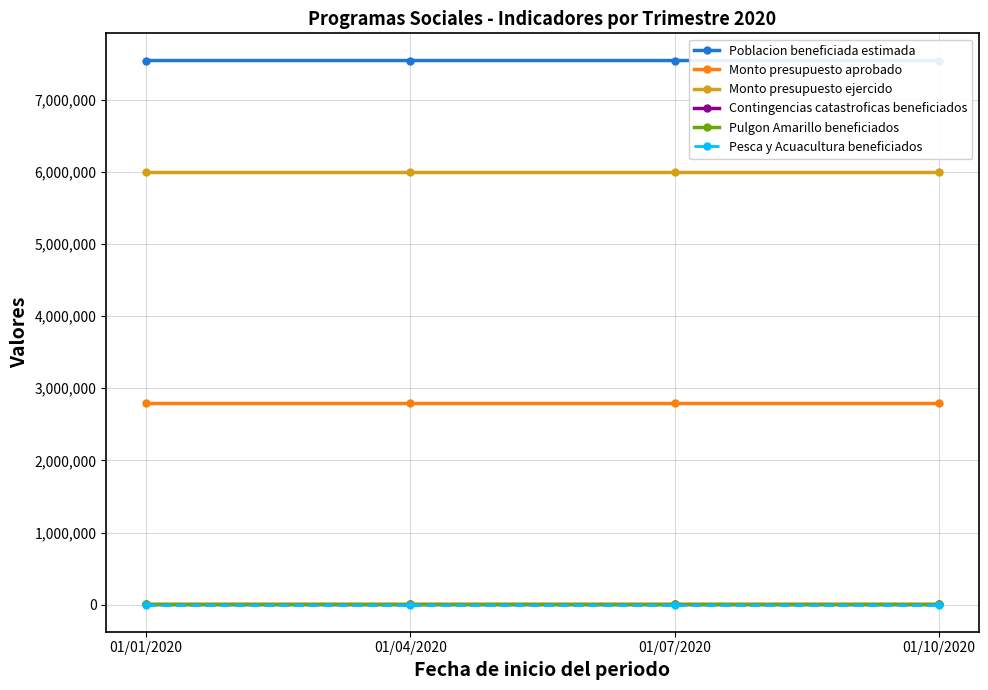

Rank the series by their maximum value, from lowest to highest.

Pesca y Acuacultura beneficiados, Pulgon Amarillo beneficiados, Contingencias catastroficas beneficiados, Monto presupuesto aprobado, Monto presupuesto ejercido, Poblacion beneficiada estimada